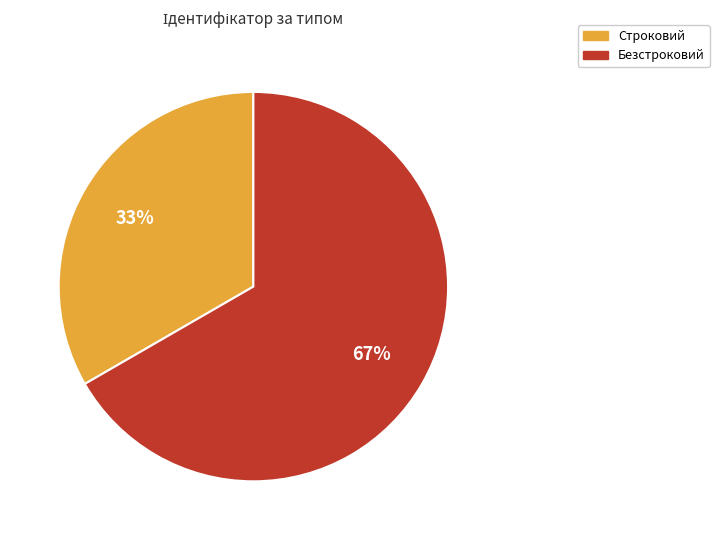

Is it true that Строковий is 43% of the pie?

False